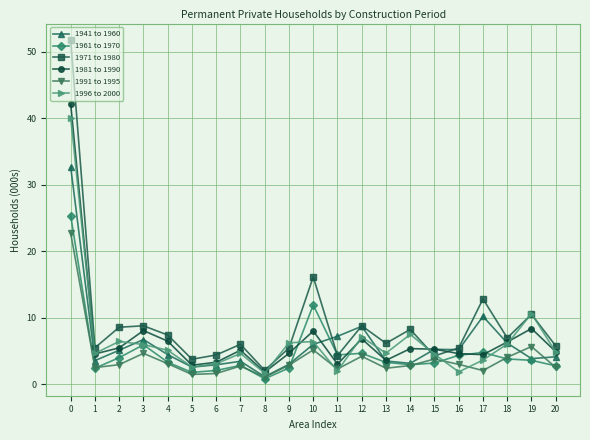

What is the value of the 1961 to 1970 point at the 12th from the left?

4.4